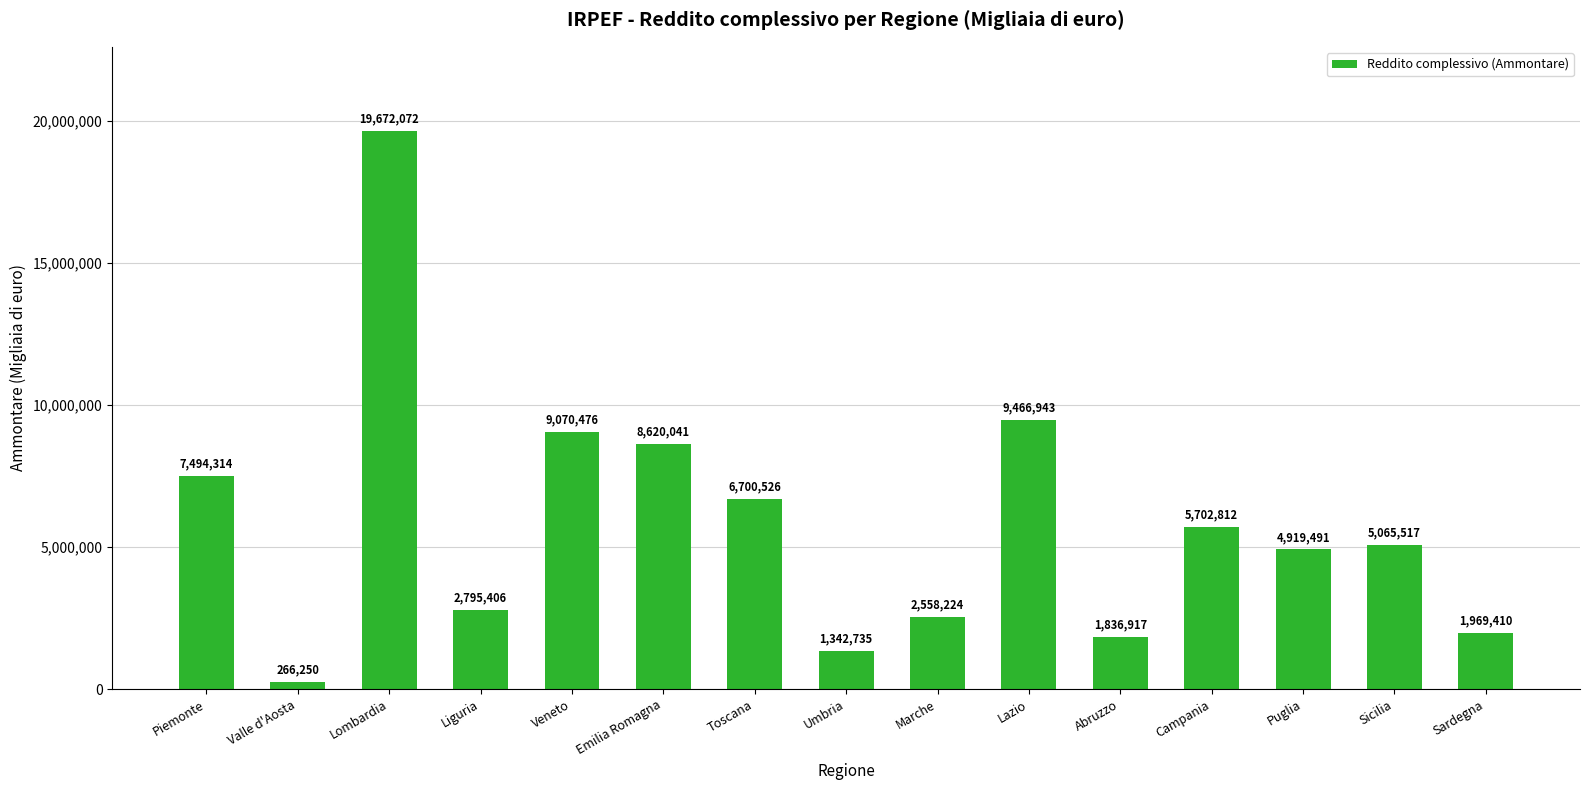

Read the value at Lombardia.

19672072